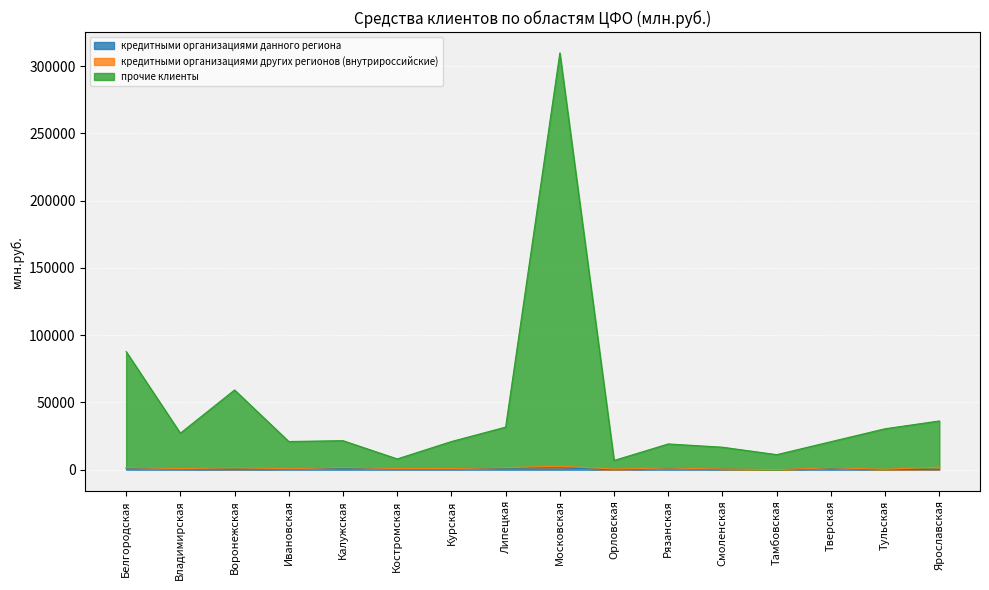

True or false: прочие клиенты has a value of 87848 at Белгородская.

True